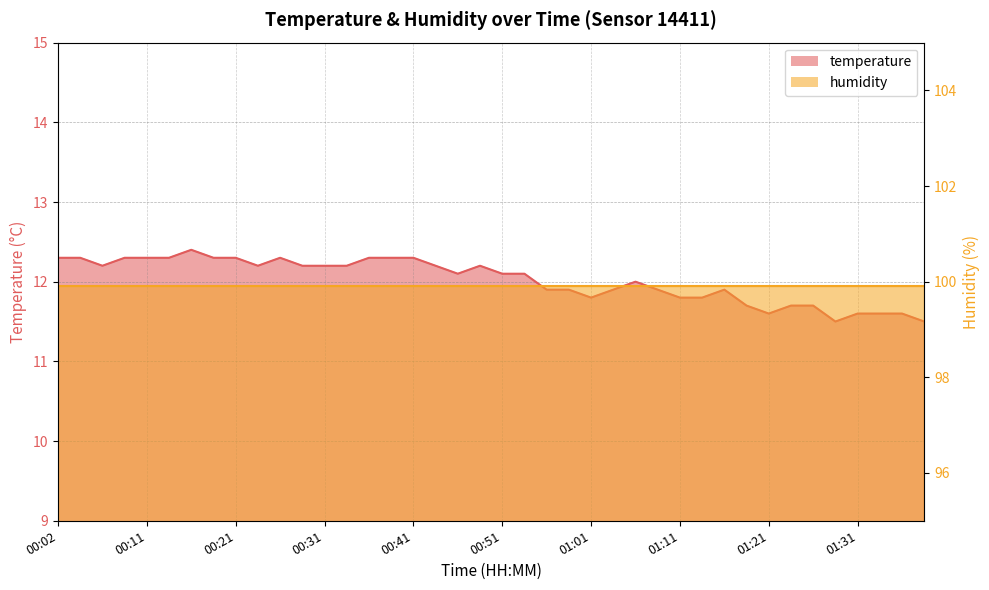

The value at 00:29 is 12.2. True or false?

True